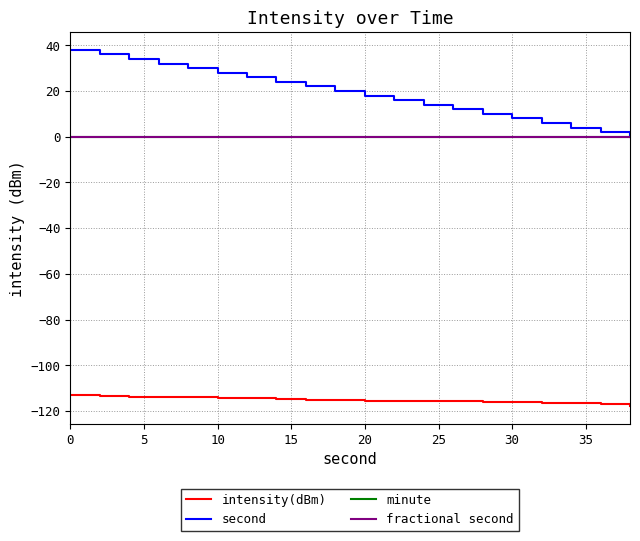

Does the chart have visible grid lines?

Yes